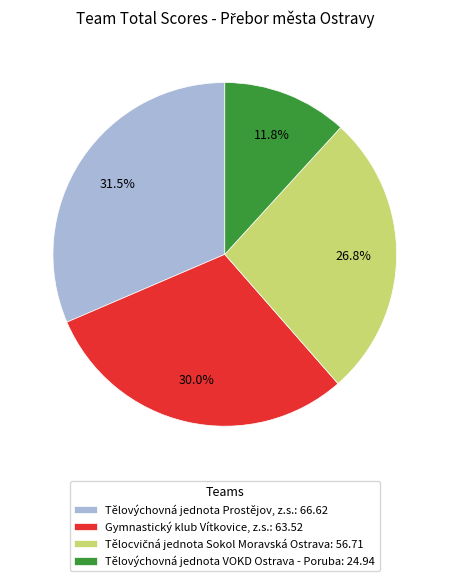

Between Gymnastický klub Vítkovice, z.s.: 63.52 and Tělovýchovná jednota Prostějov, z.s.: 66.62, which is larger?

Tělovýchovná jednota Prostějov, z.s.: 66.62